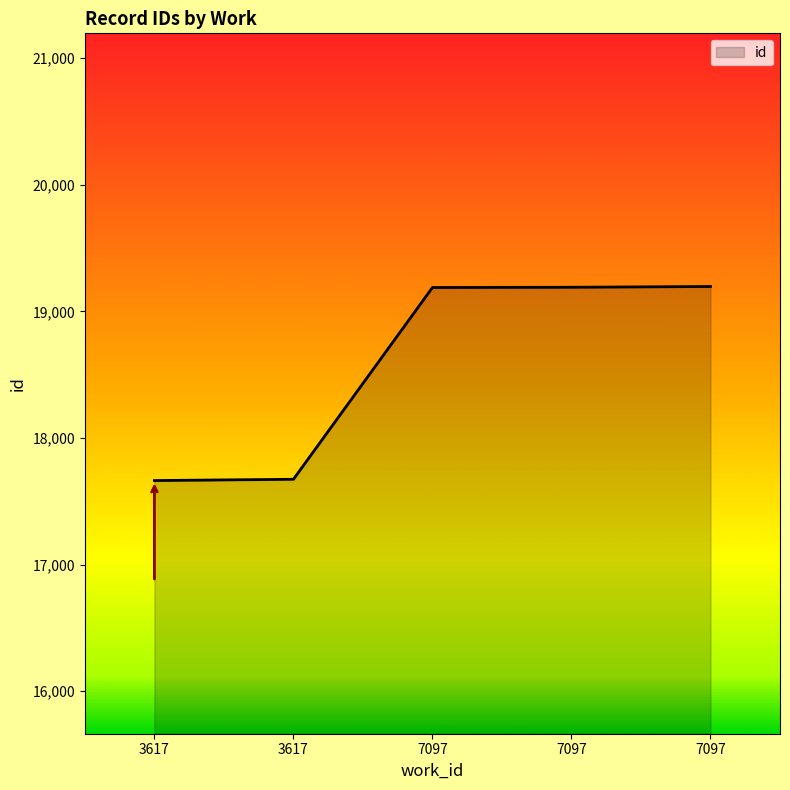

What is the sum of the values at 3617 and 7097?

36871